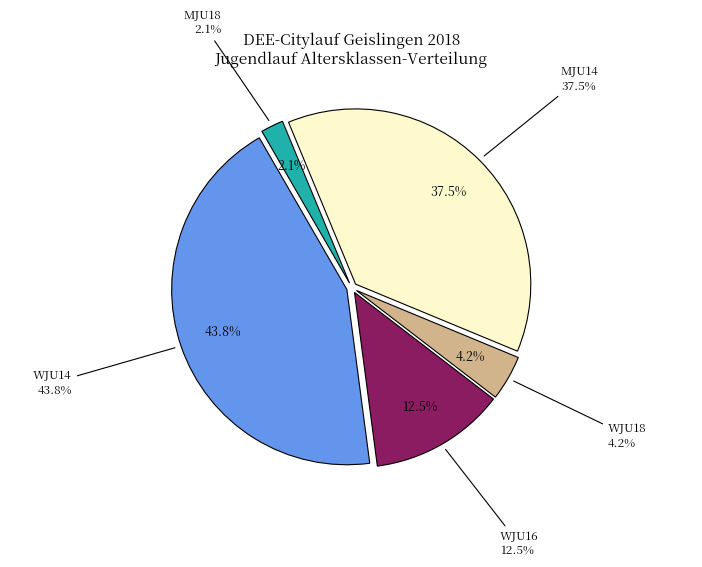

Is it true that MJU14 is 50% of the pie?

False